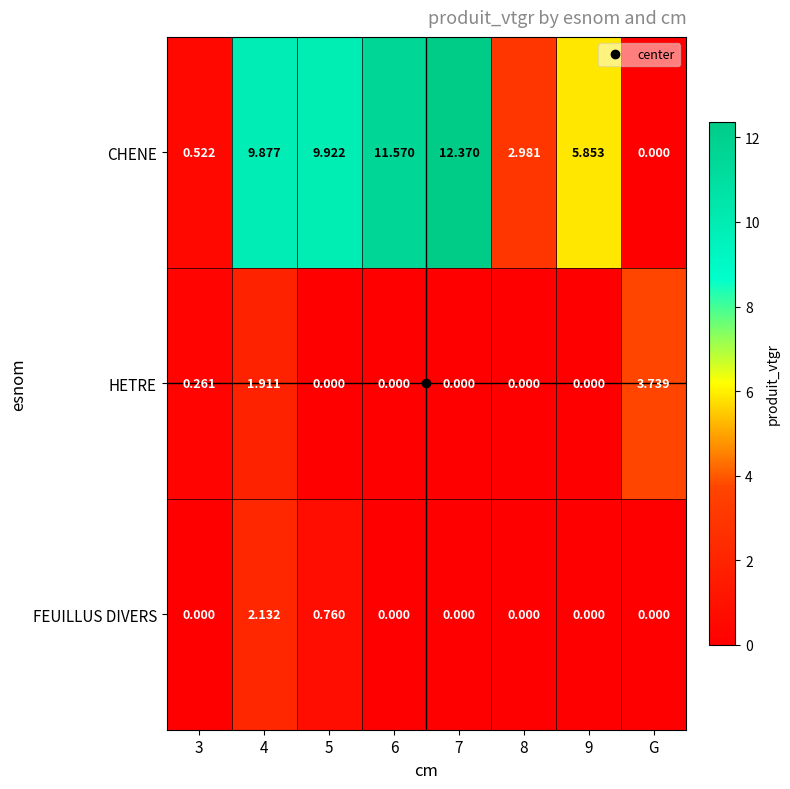

List the series in order of their peak value, lowest first.

FEUILLUS DIVERS, HETRE, CHENE